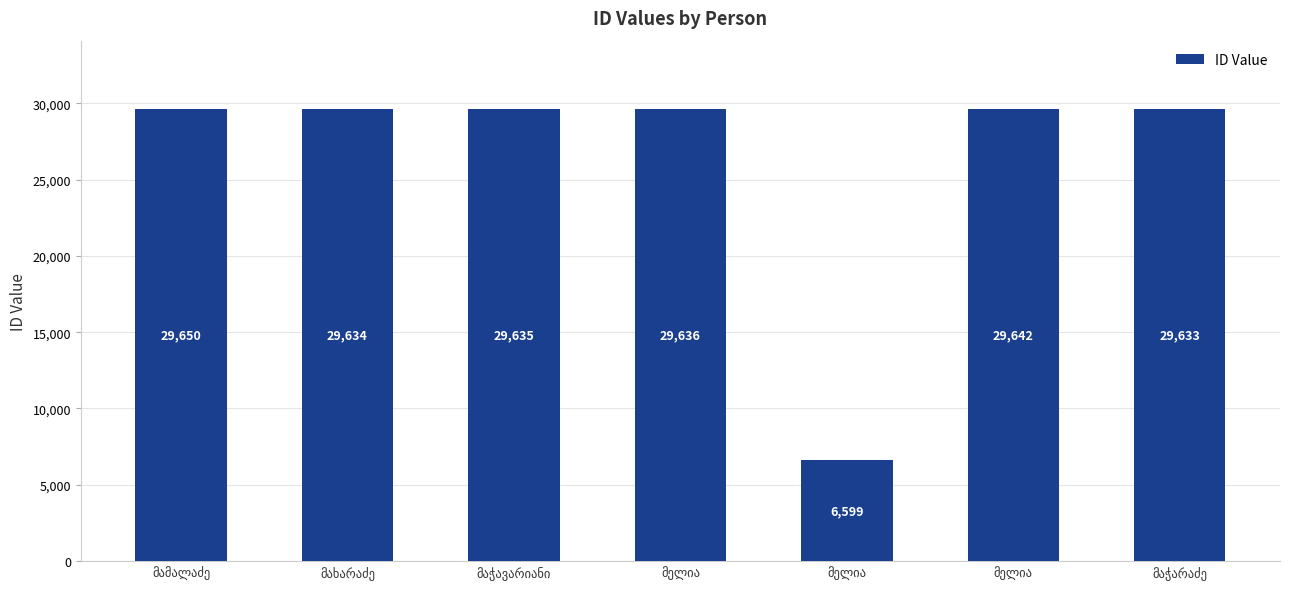

How many data points are less than 29635?

3